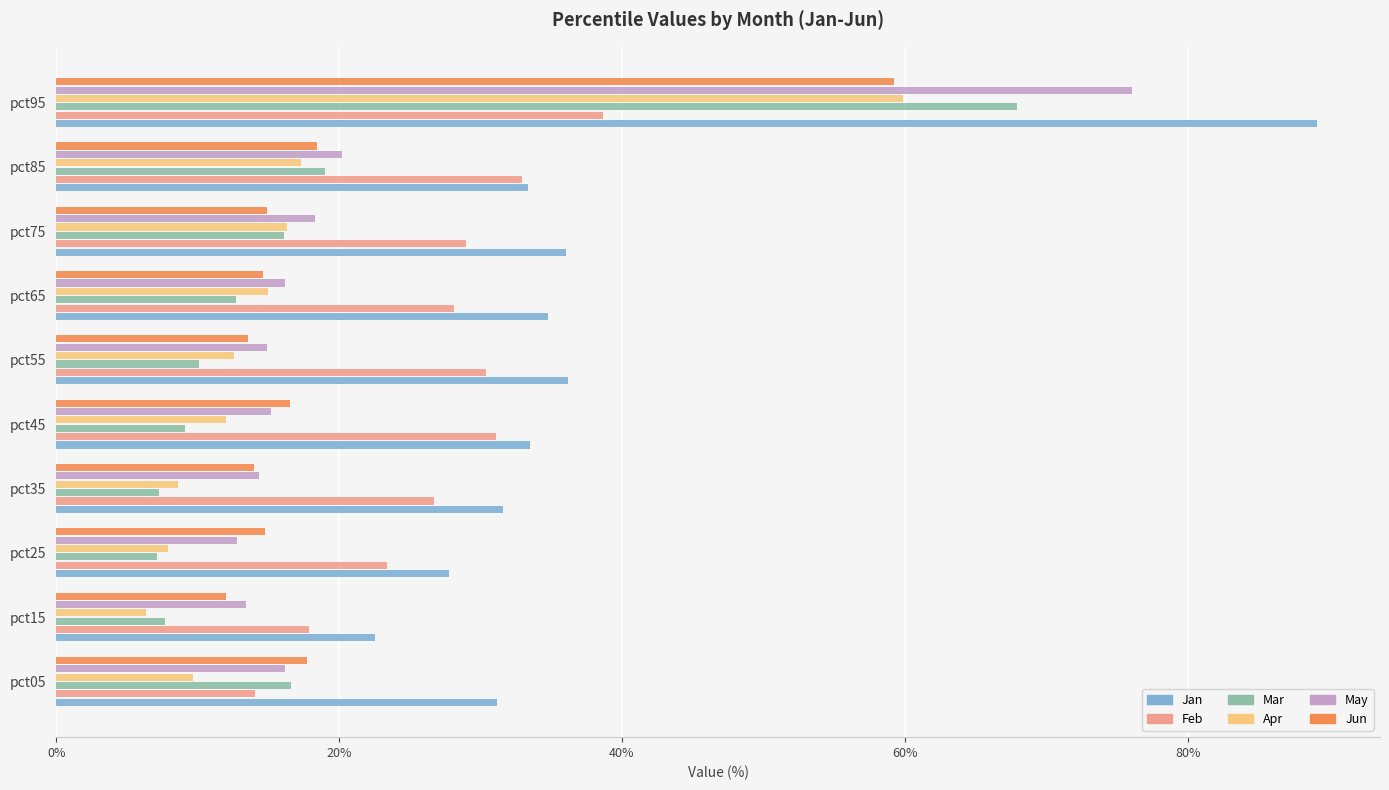

Which category has the highest value in the May series?

pct95